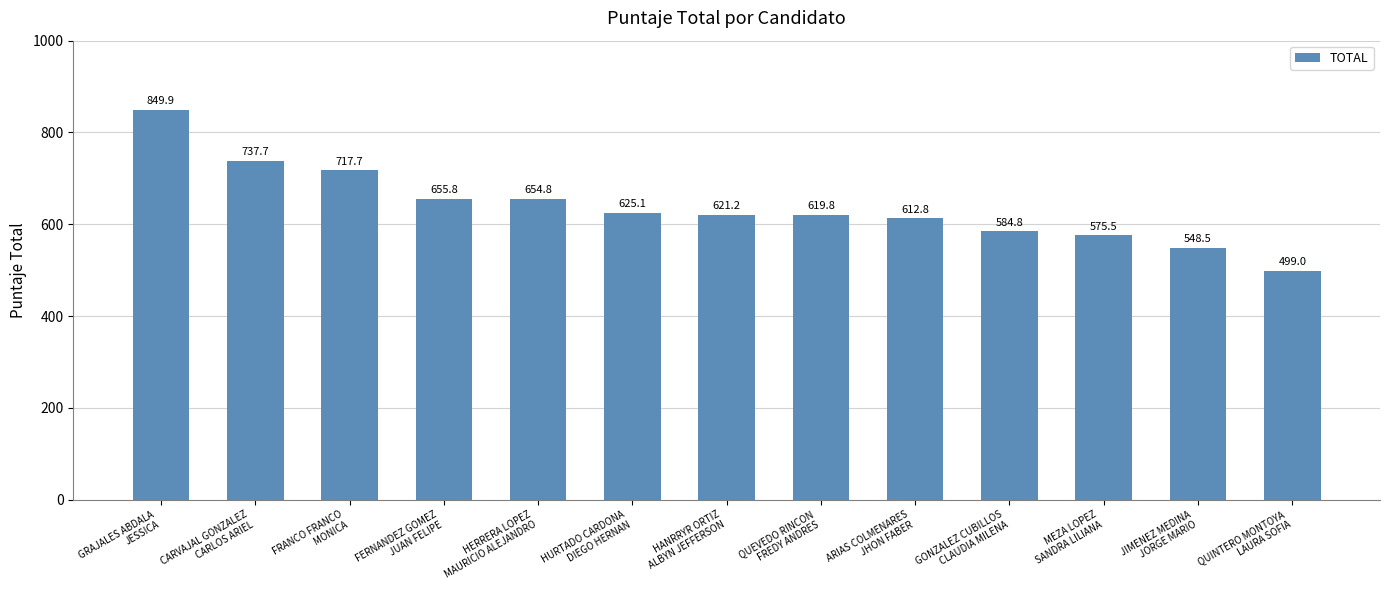

What is the value of the 12th bar from the left?

548.5